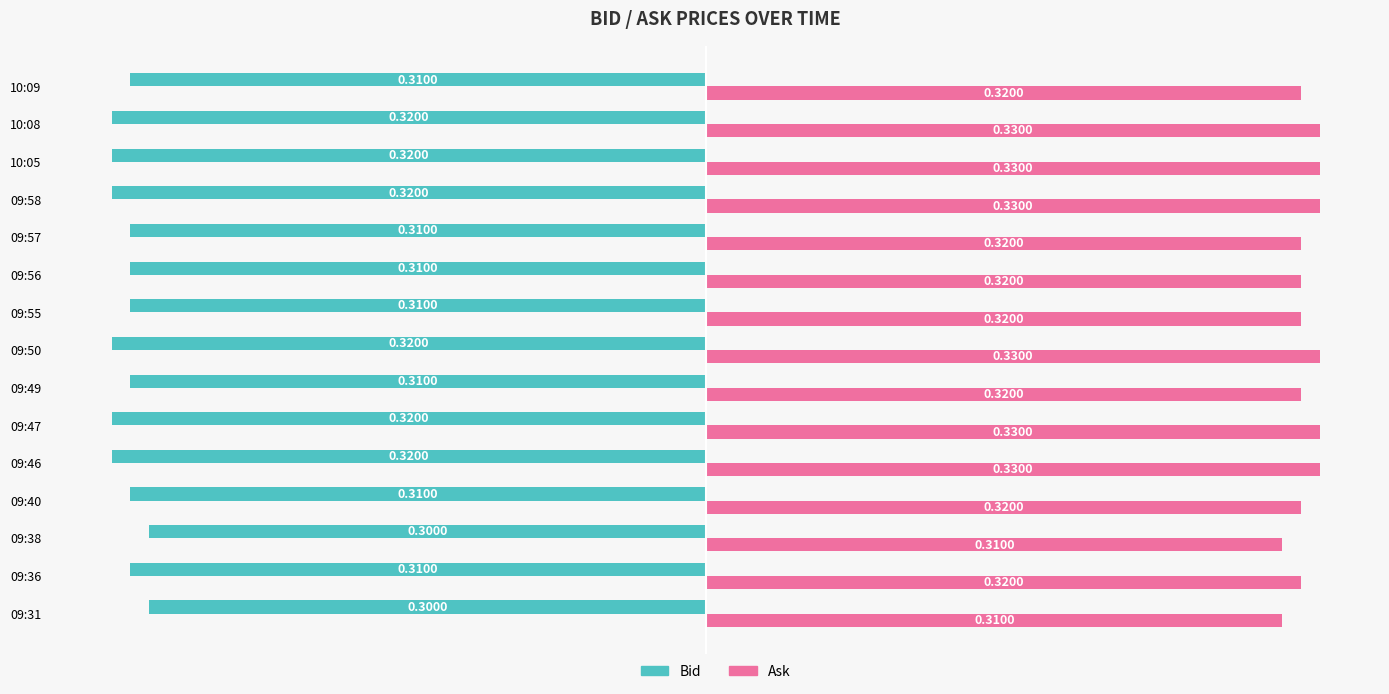

What are all the series names shown in the legend?

Bid, Ask